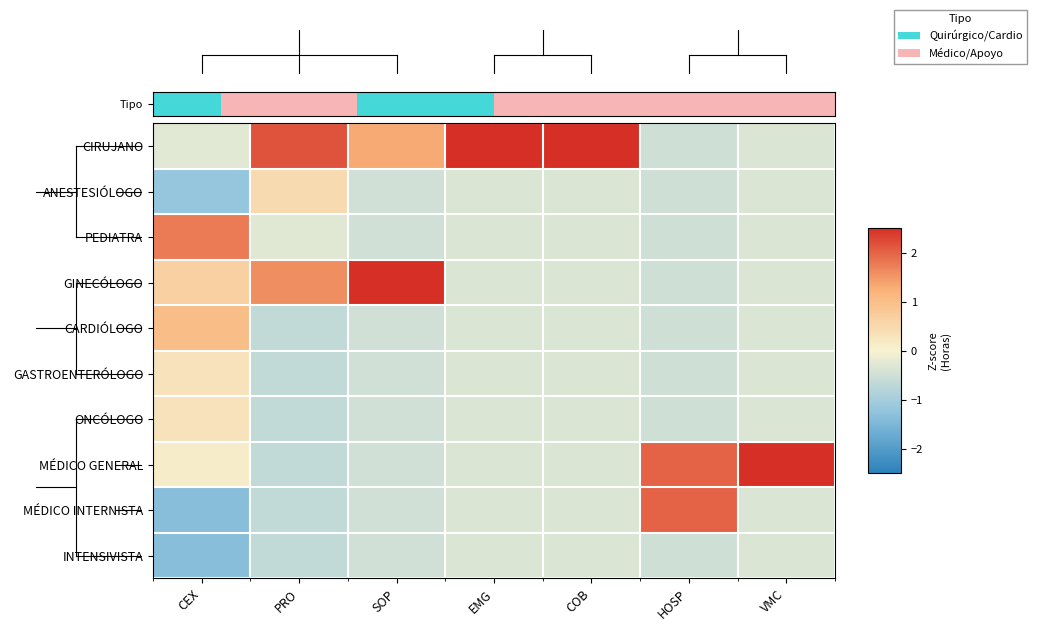

Between EMG and COB, which series saw the biggest shift?

CIRUJANO